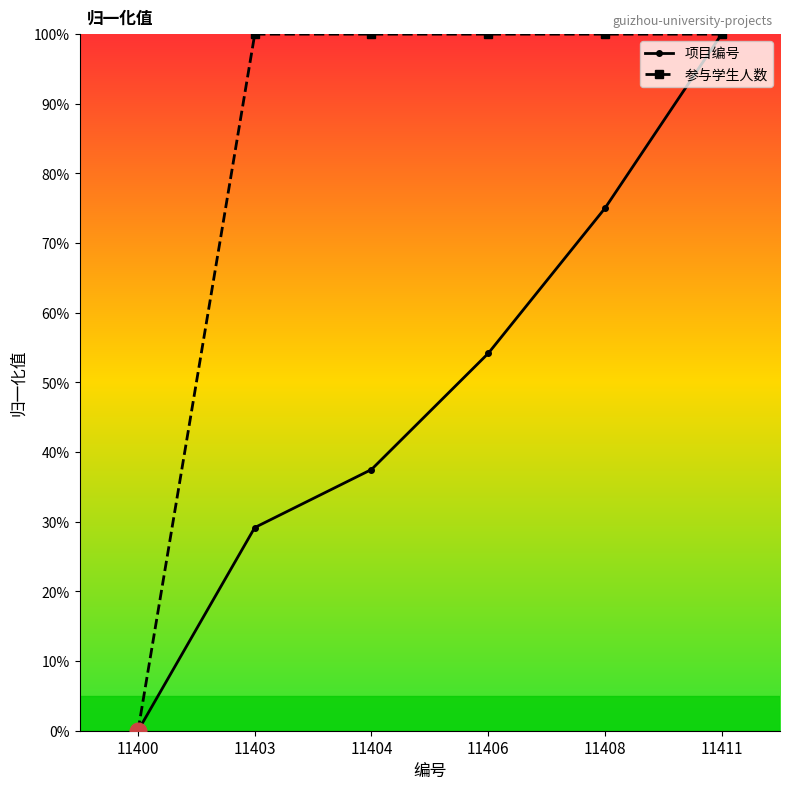

What is the sum of the 参与学生人数 values at 11408 and 11400?

100.0